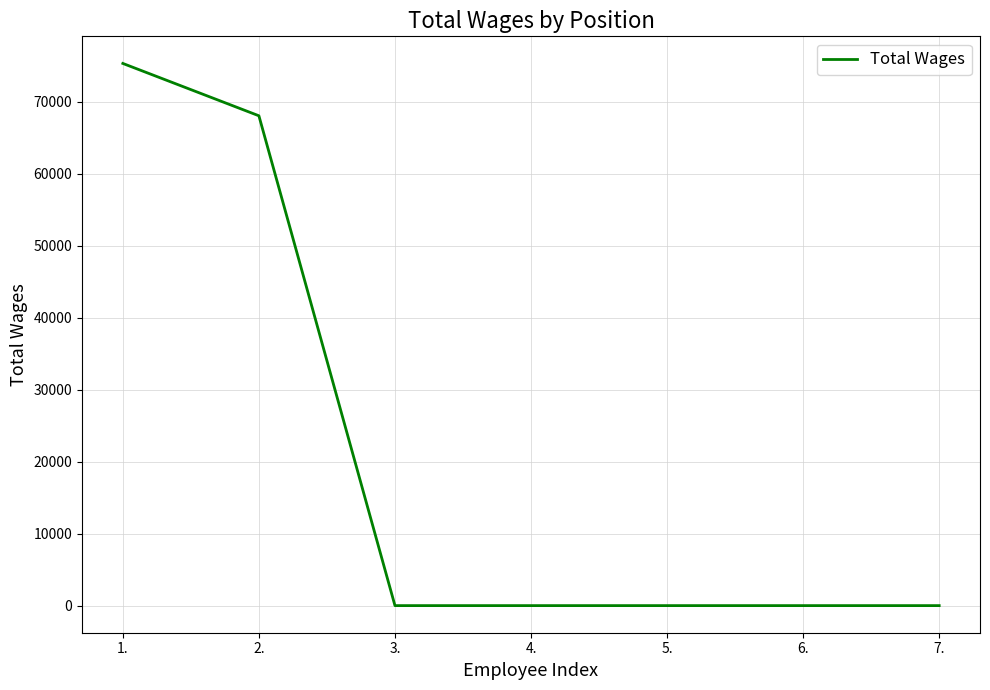

Is it true that the value at 2. is 68050?

True